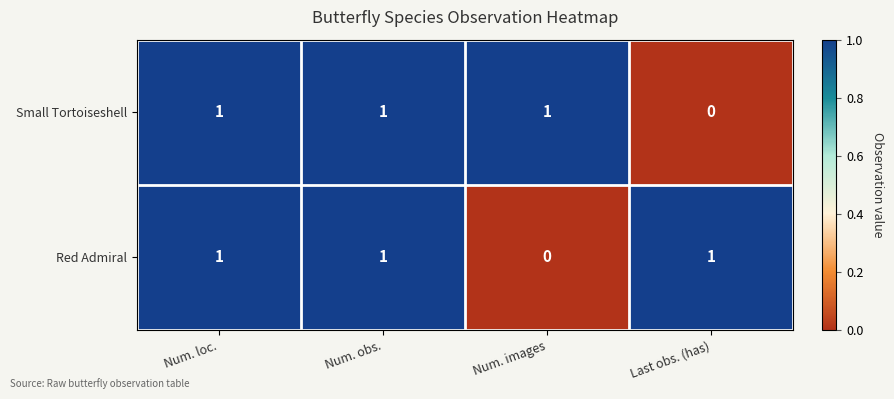

What is the sum of all Small Tortoiseshell values?

3